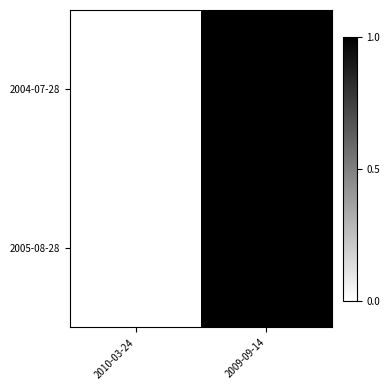

What is the total value across all series at 2009-09-14?

2